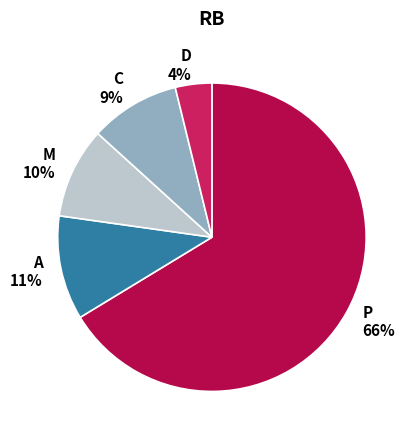

To the nearest percent, what is the average slice percentage?

20%